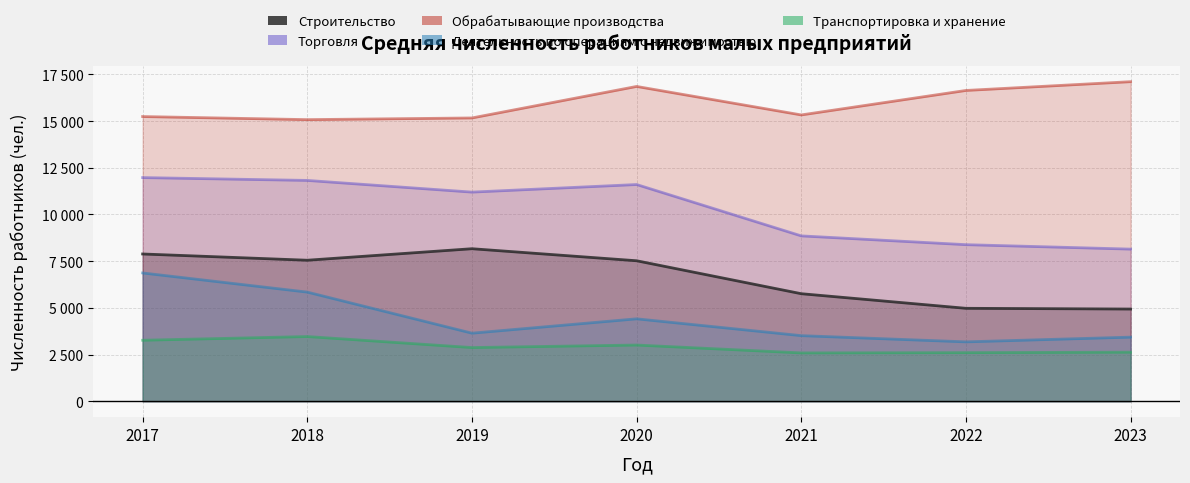

True or false: Деятельность по операциям с недвижимостью has more than 2 interior local peaks.

False